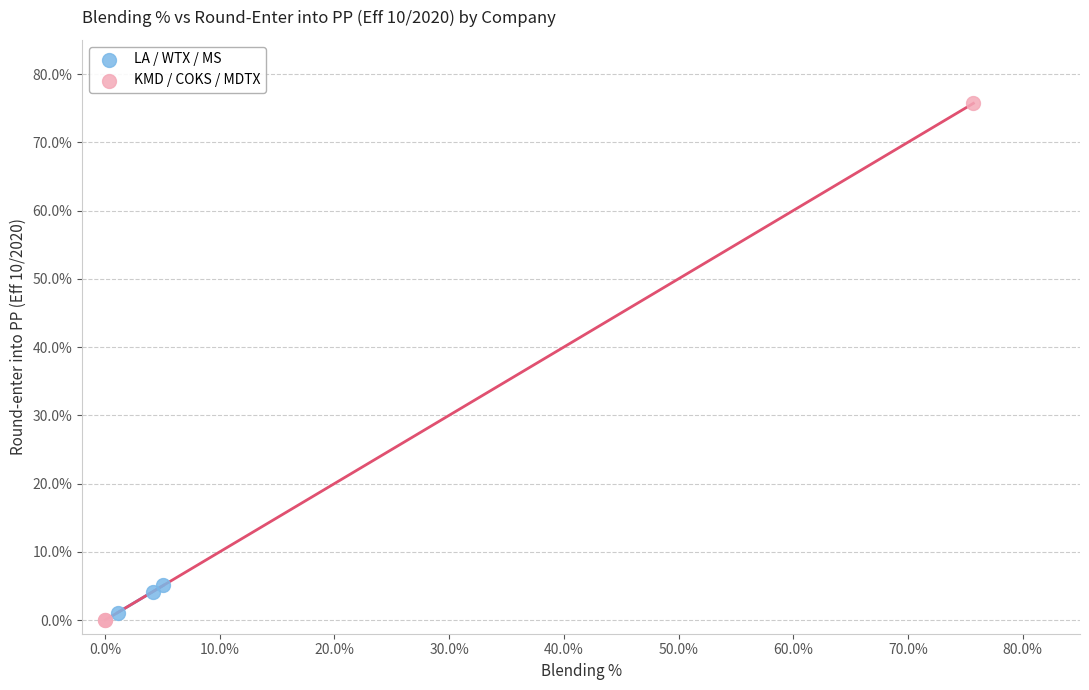

What are all the series names shown in the legend?

LA / WTX / MS, KMD / COKS / MDTX